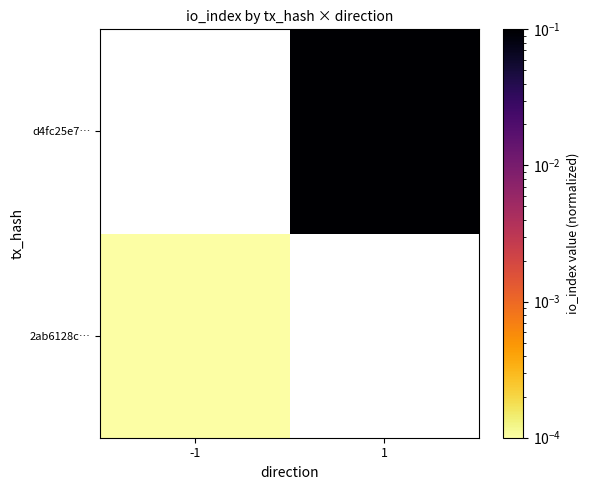

Is the value of d4fc25e7… at 1 greater than the value of 2ab6128c… at -1?

Yes